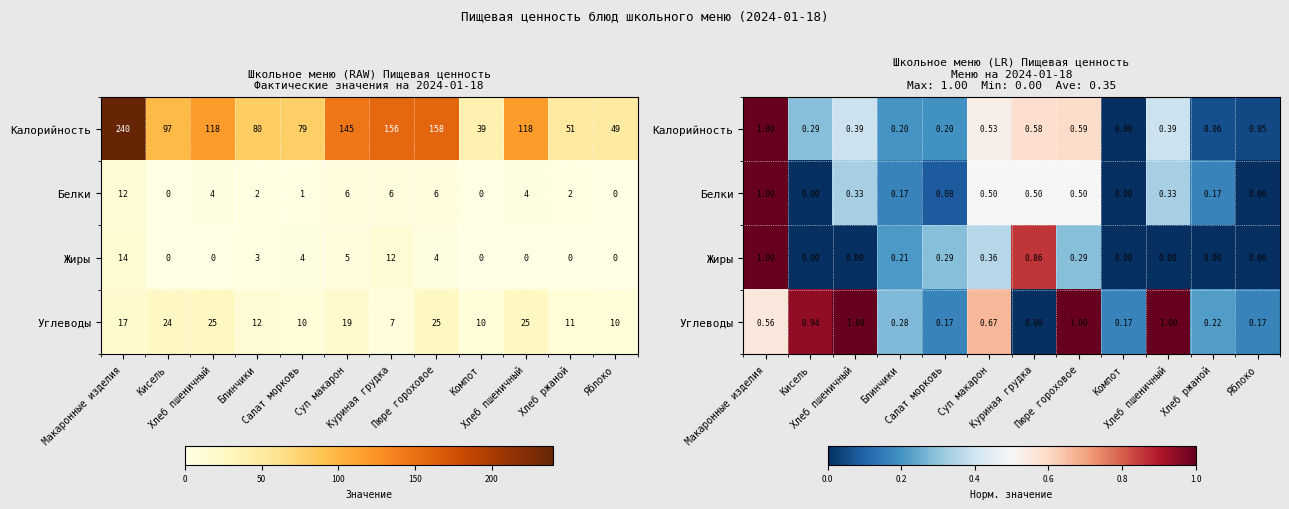

What is the difference between the Жиры values at Куриная грудка and Хлеб пшеничный?

0.9